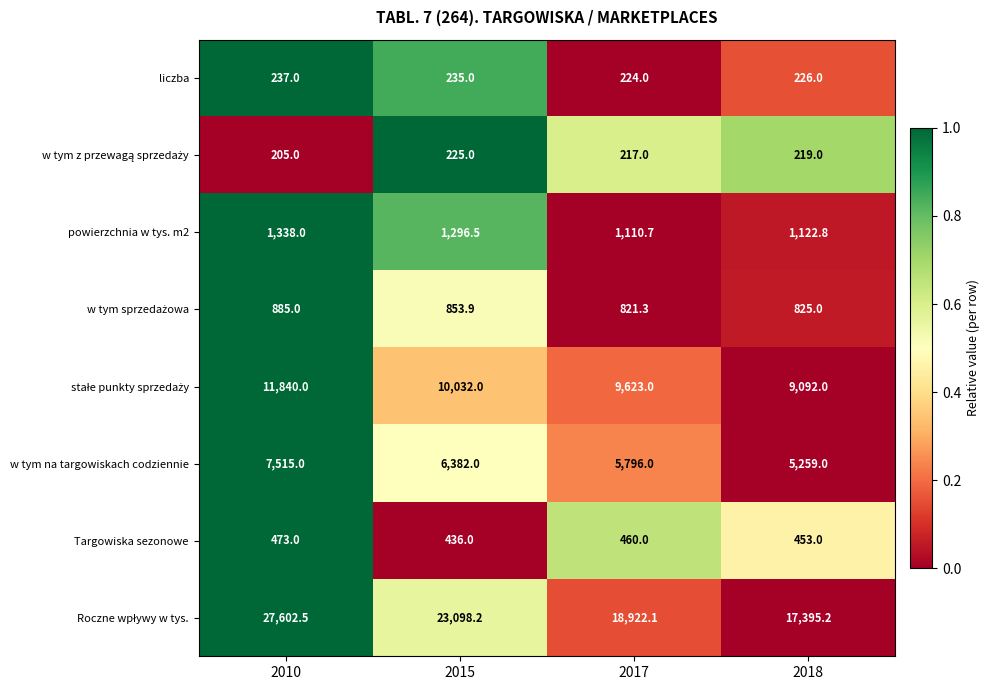

At which category is the sum across all series the highest?

2010